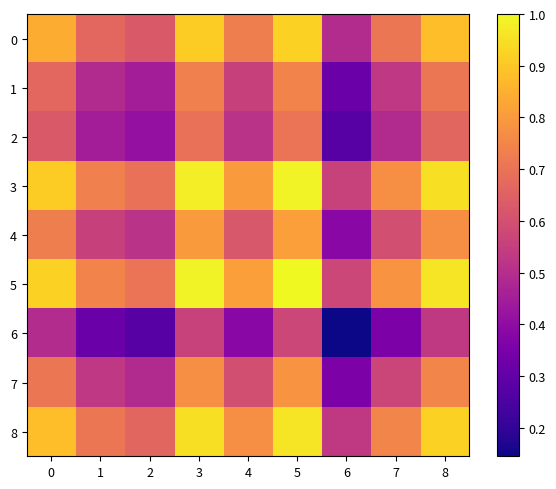

What is the total value across all series at 0?

6.8